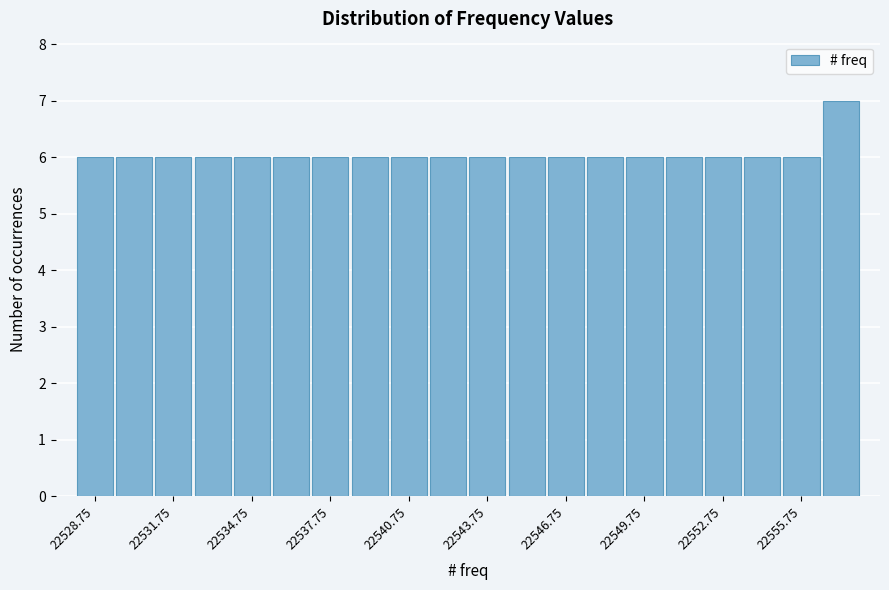

Around what value on the x-axis is the tallest bar? Give the approximate position of its centre, as read against the axis.

22557.5